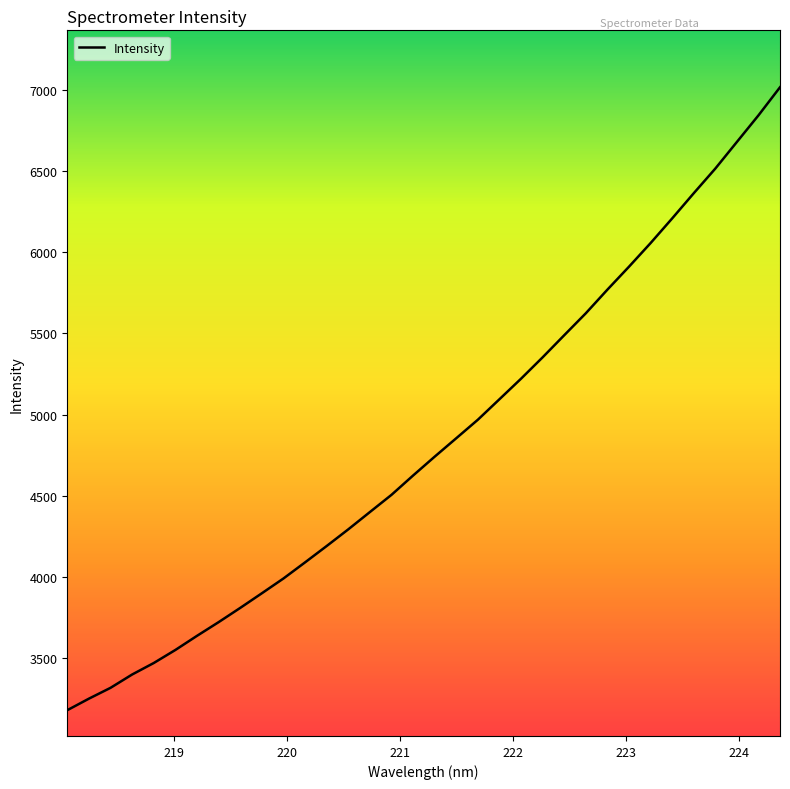

Count the number of data series in this chart.

1